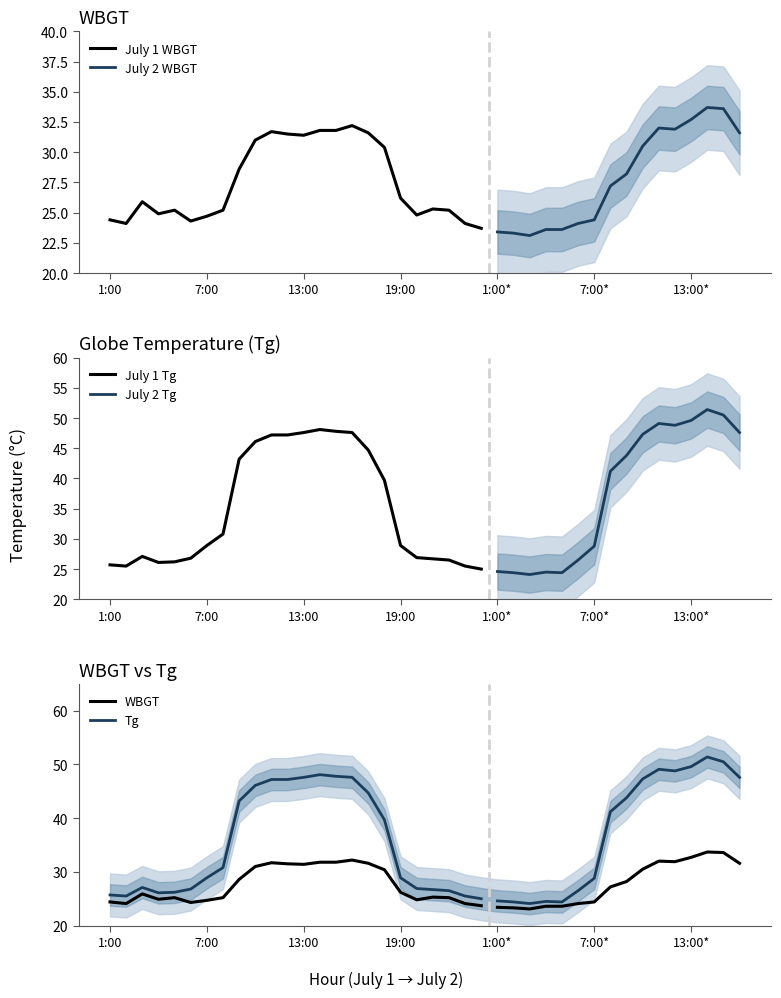

At which category is the sum across all series the highest?

37